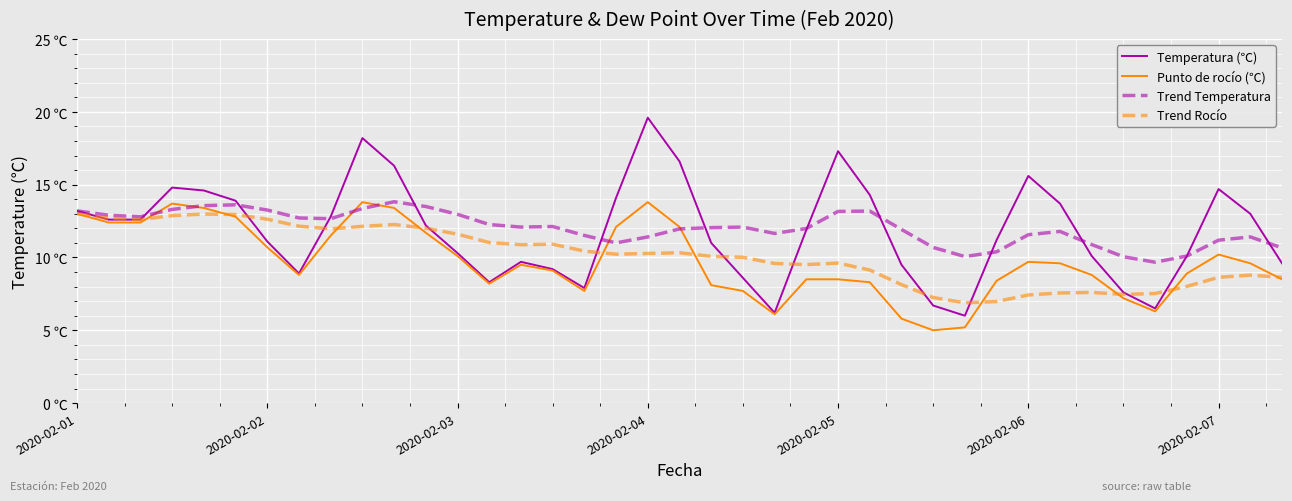

True or false: Trend Temperatura has more than 1 points higher than both neighbors.

True